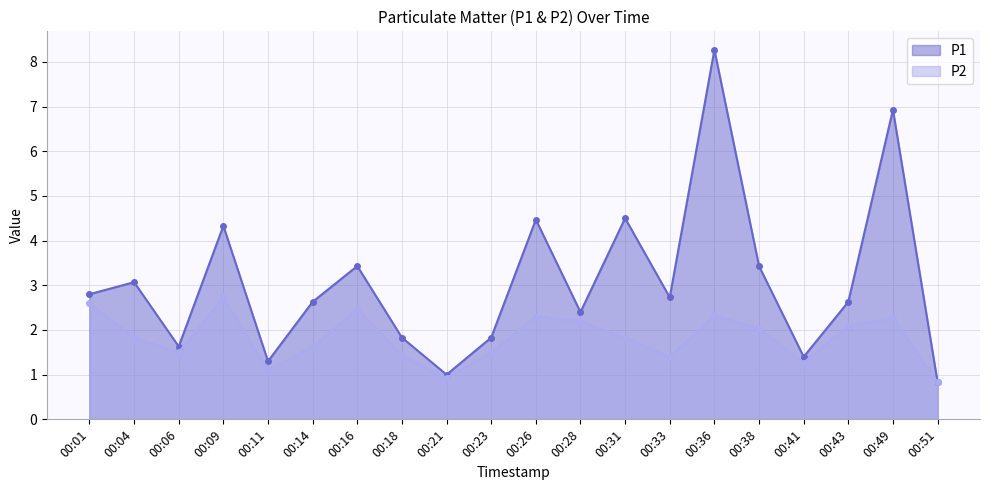

Reading left to right, transcribe all the data shown in this chart.

P1: 00:01=2.8	00:04=3.1	00:06=1.6	00:09=4.3	00:11=1.3	00:14=2.6	00:16=3.4	00:18=1.8	00:21=1.0	00:23=1.8	00:26=4.5	00:28=2.4	00:31=4.5	00:33=2.7	00:36=8.3	00:38=3.4	00:41=1.4	00:43=2.6	00:49=6.9	00:51=0.8
P2: 00:01=2.6	00:04=1.8	00:06=1.5	00:09=2.7	00:11=1.1	00:14=1.6	00:16=2.5	00:18=1.4	00:21=0.9	00:23=1.5	00:26=2.3	00:28=2.2	00:31=1.8	00:33=1.4	00:36=2.3	00:38=2.0	00:41=1.3	00:43=2.1	00:49=2.3	00:51=0.8